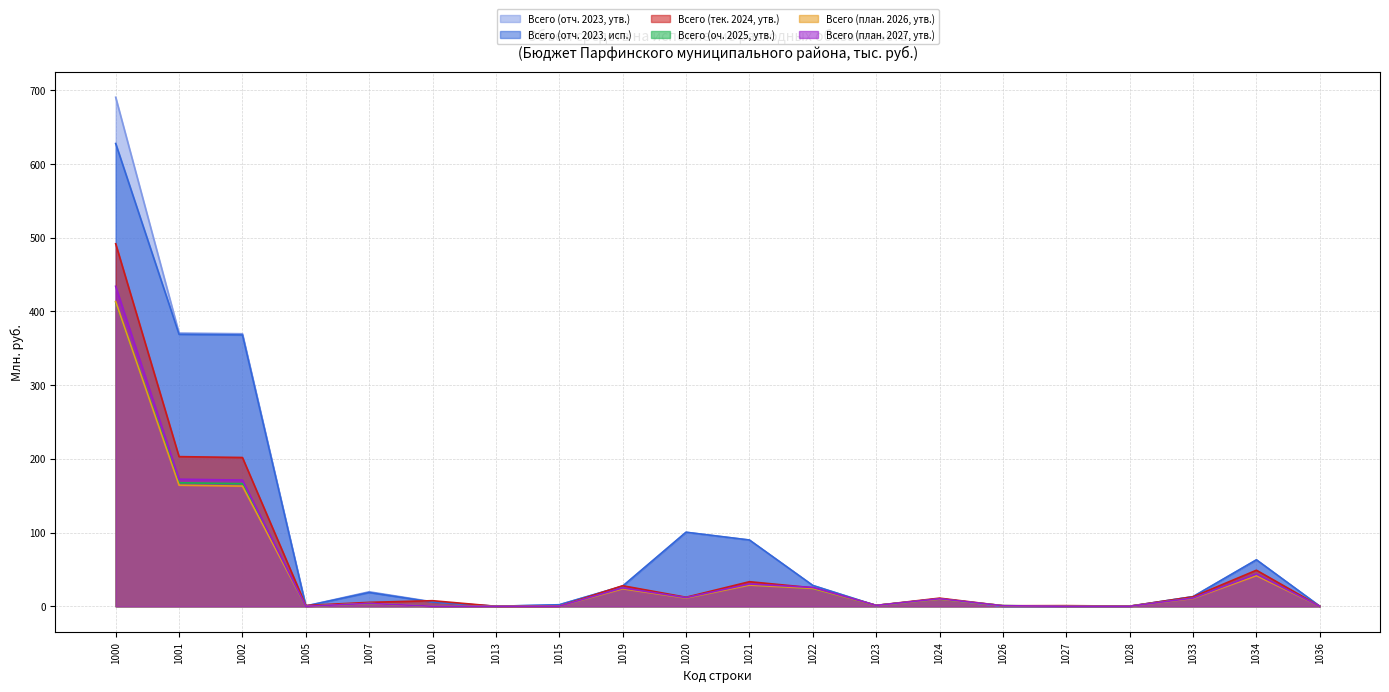

How many lines are shown in the chart?

6